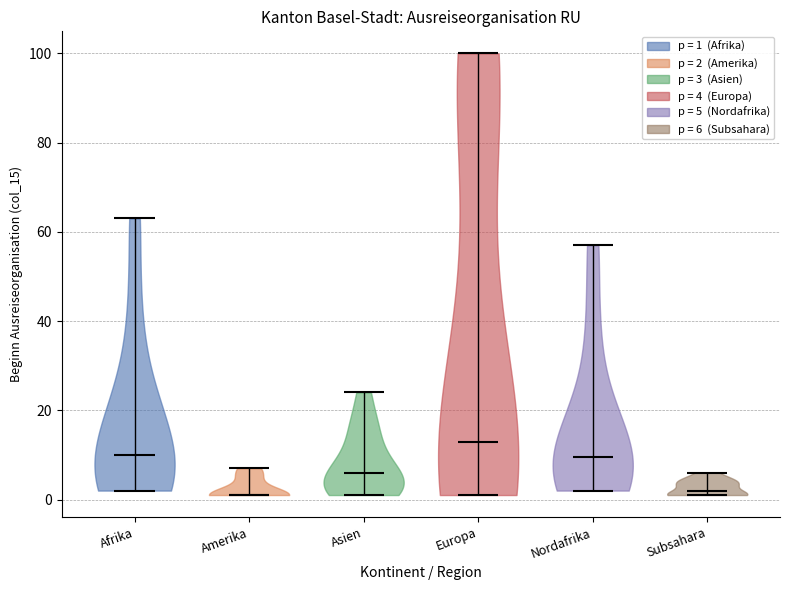

What is the lowest point the violin for Amerika reaches on the y-axis? The values are not printed on the chart, so give them approximately, as read against the axis.

2